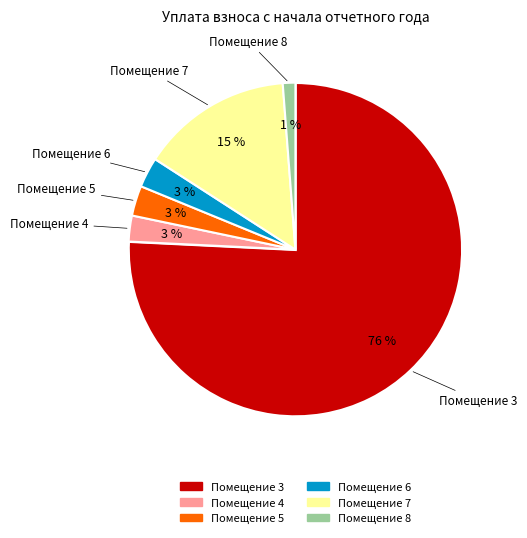

Is there a majority slice in this chart?

Yes